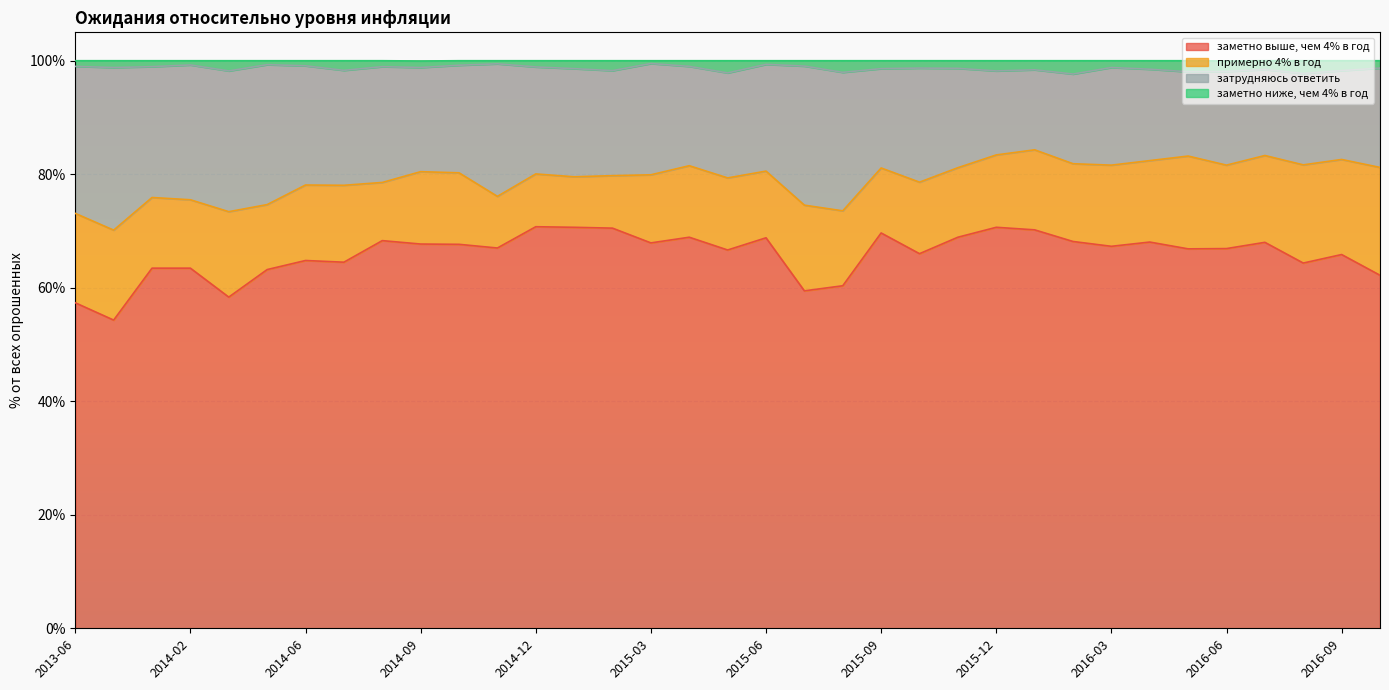

The value of заметно выше, чем 4% в год at 2014-02 is 63.5. True or false?

True